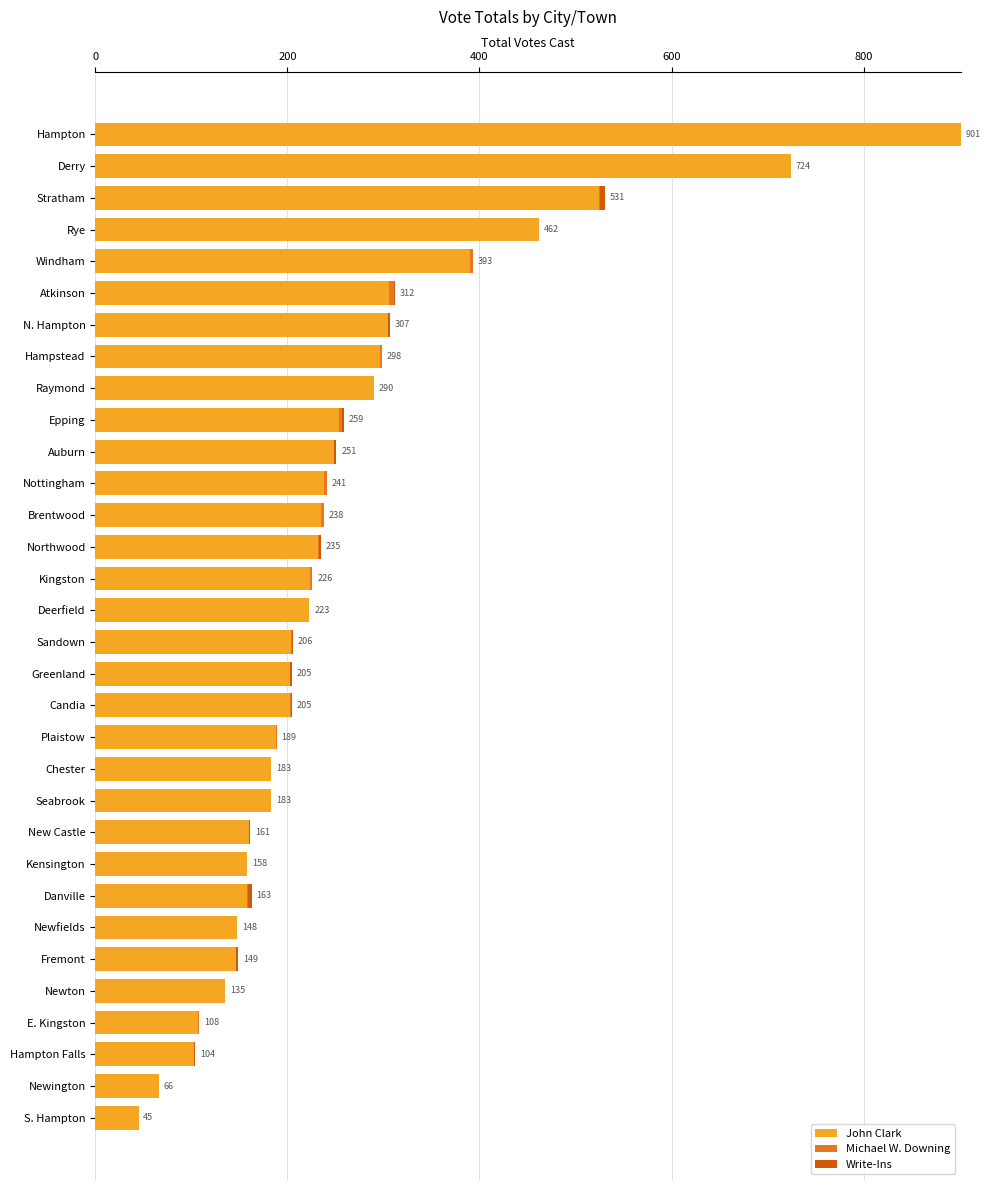

Where is John Clark nearest to the value 473?

Rye